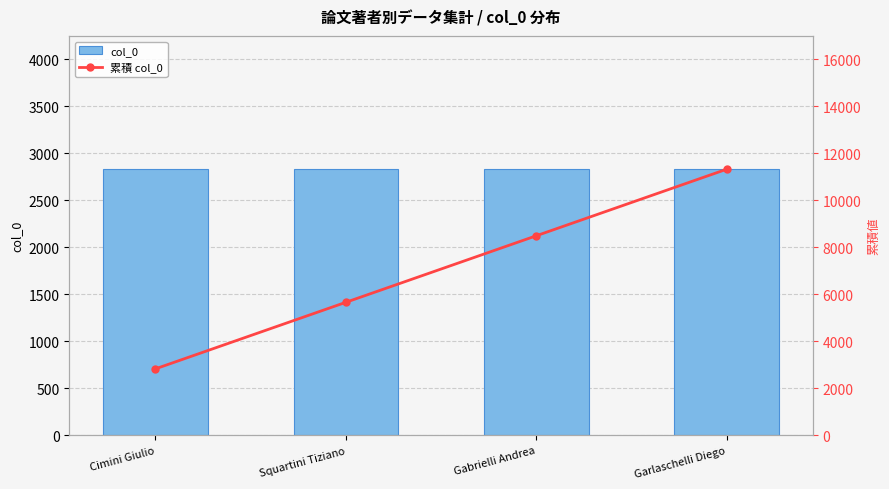

True or false: 累積 col_0 has a value of 5664 at Squartini Tiziano.

True